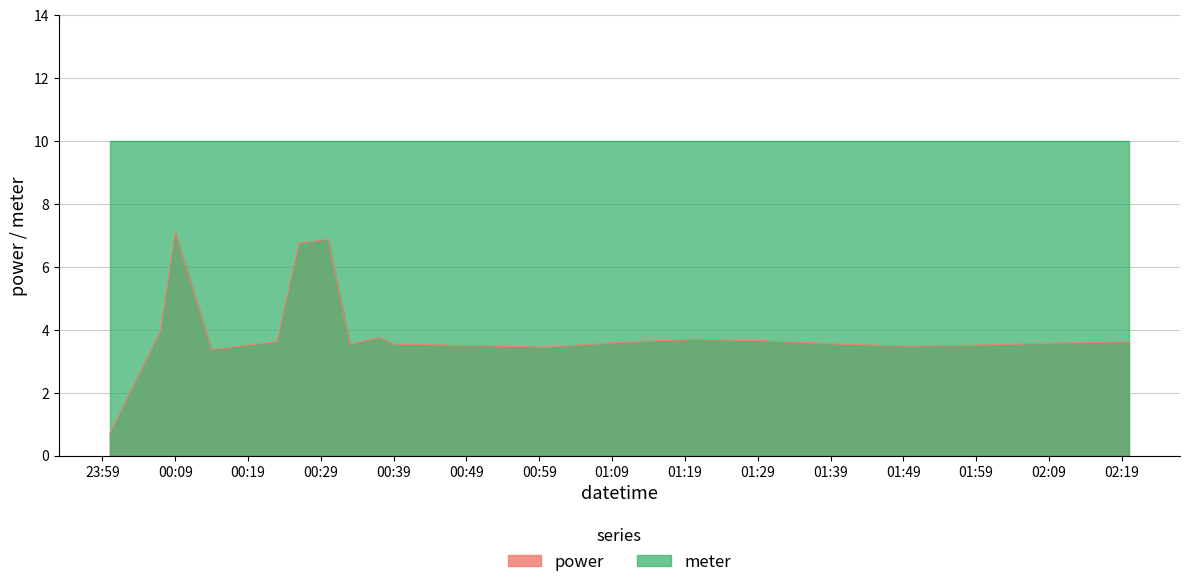

Is it true that the value at 2023-04-16T01:40:00 is 4.7?

False